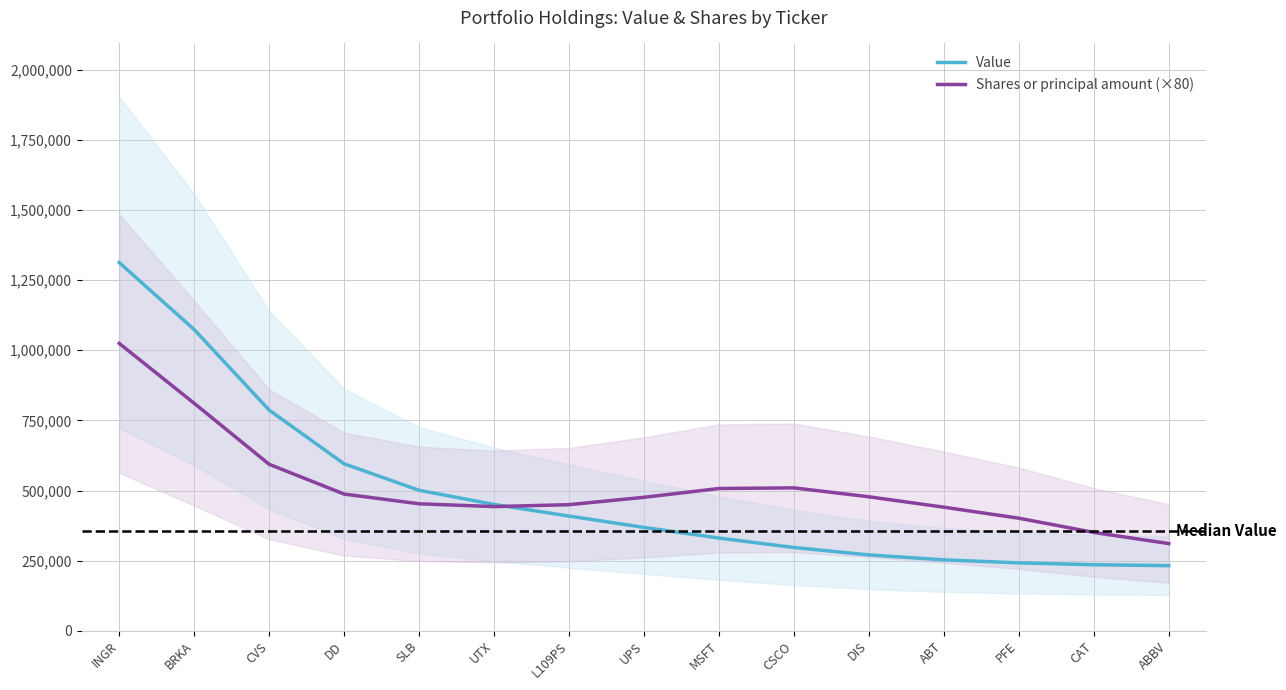

What position from the left is ABBV?

15